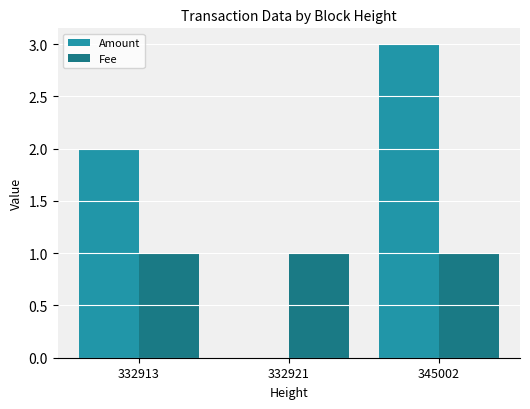

At which category does the chart reach its peak across all series?

345002